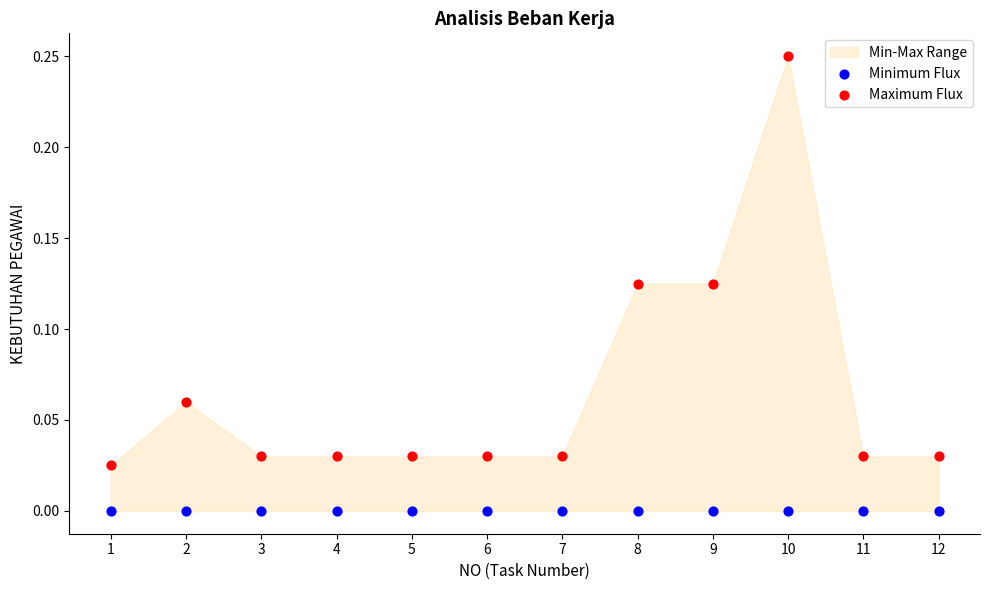

Which series contains the lowest Y value?

Minimum Flux